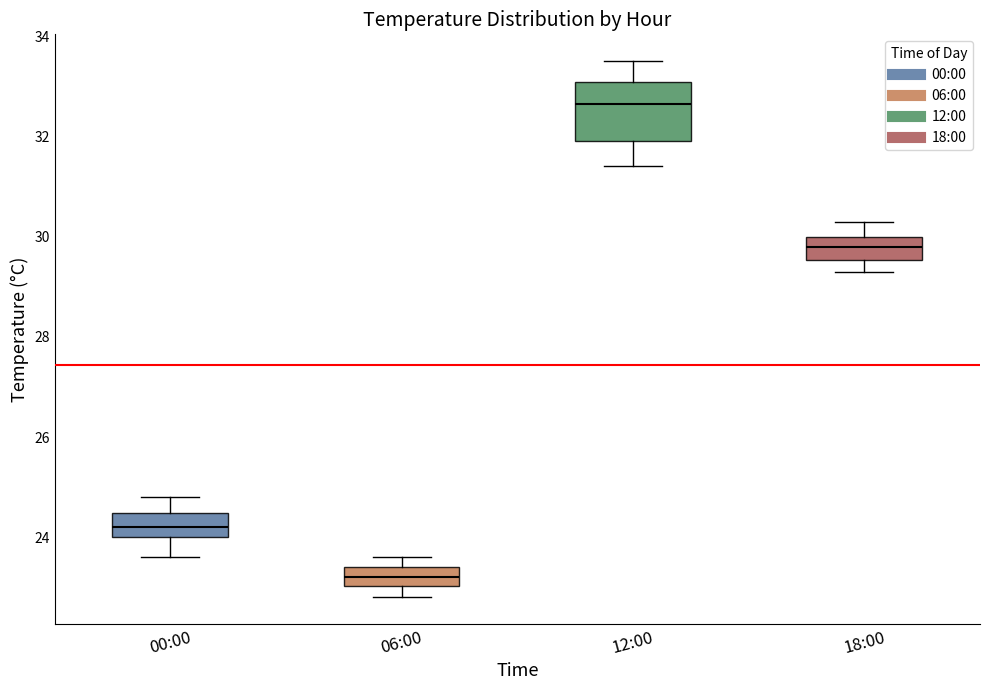

Where is the lower edge of the box for 06:00 on the y-axis? The values are not printed on the chart, so give them approximately, as read against the axis.

23.0